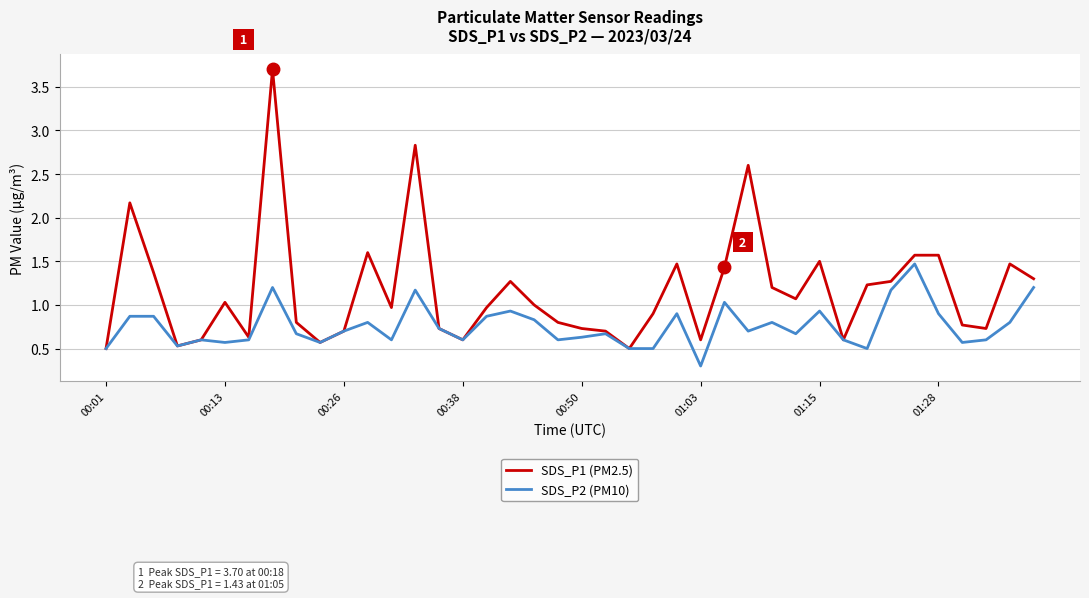

What is the minimum value shown in the chart?

0.3